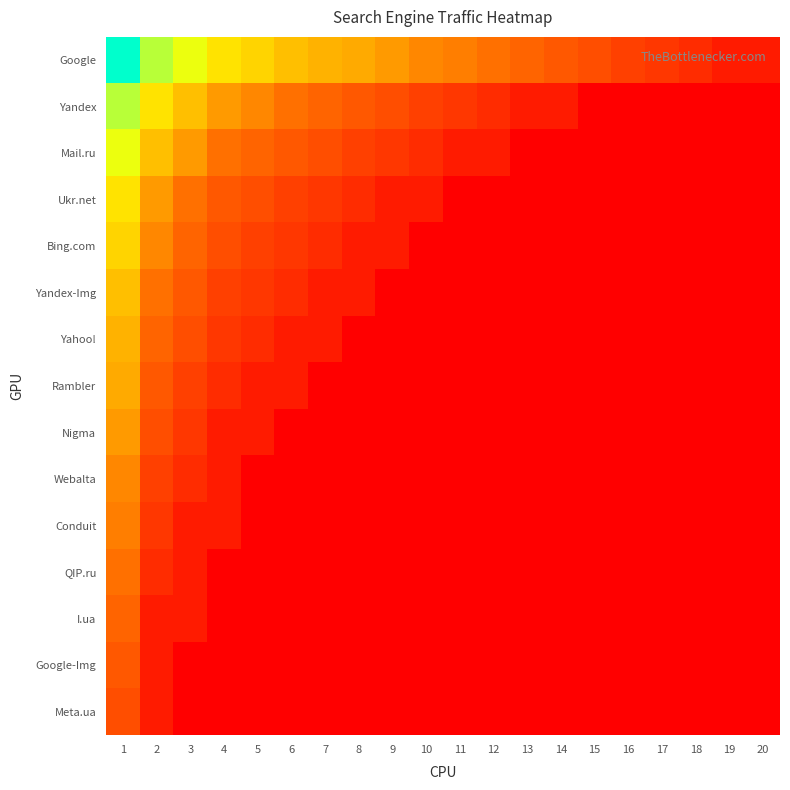

At which category is the sum across all series the highest?

1